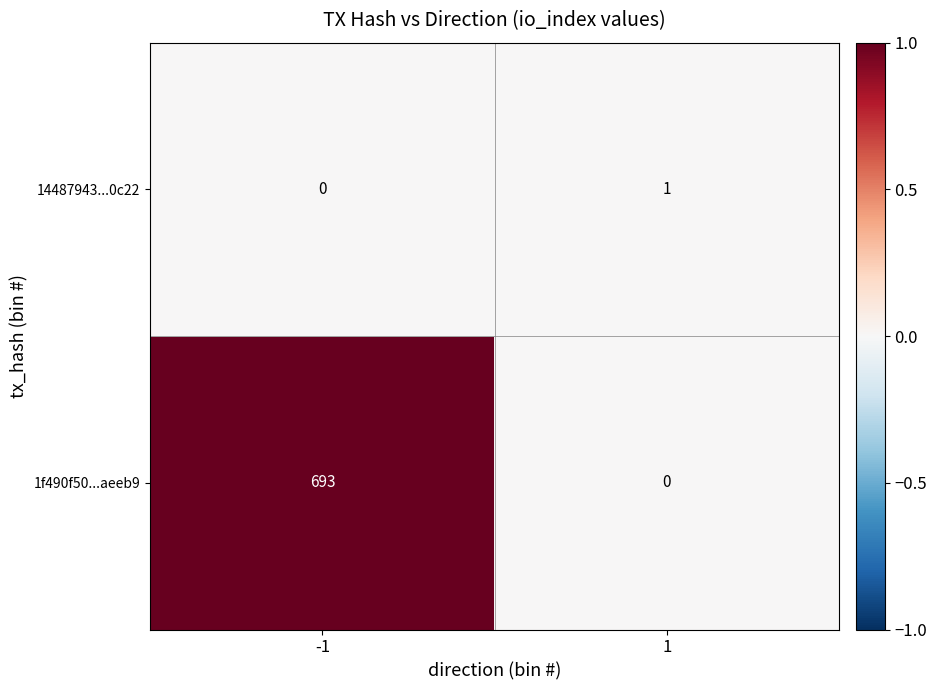

Which series changed the most between -1 and 1?

1f490f50...aeeb9